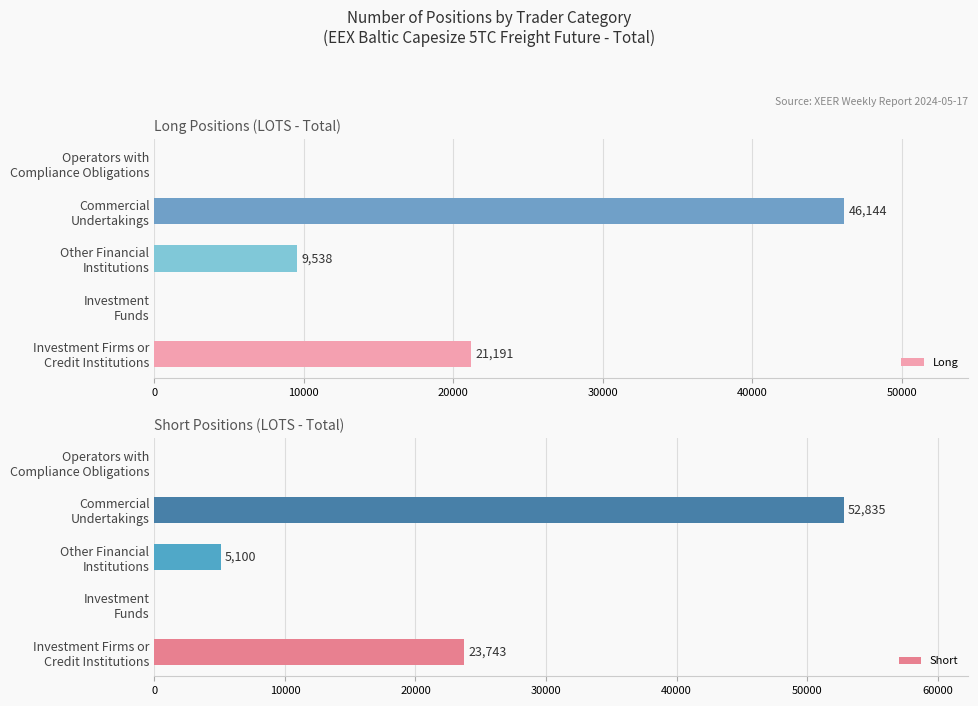

What is the sum of all Long values?

76873.1